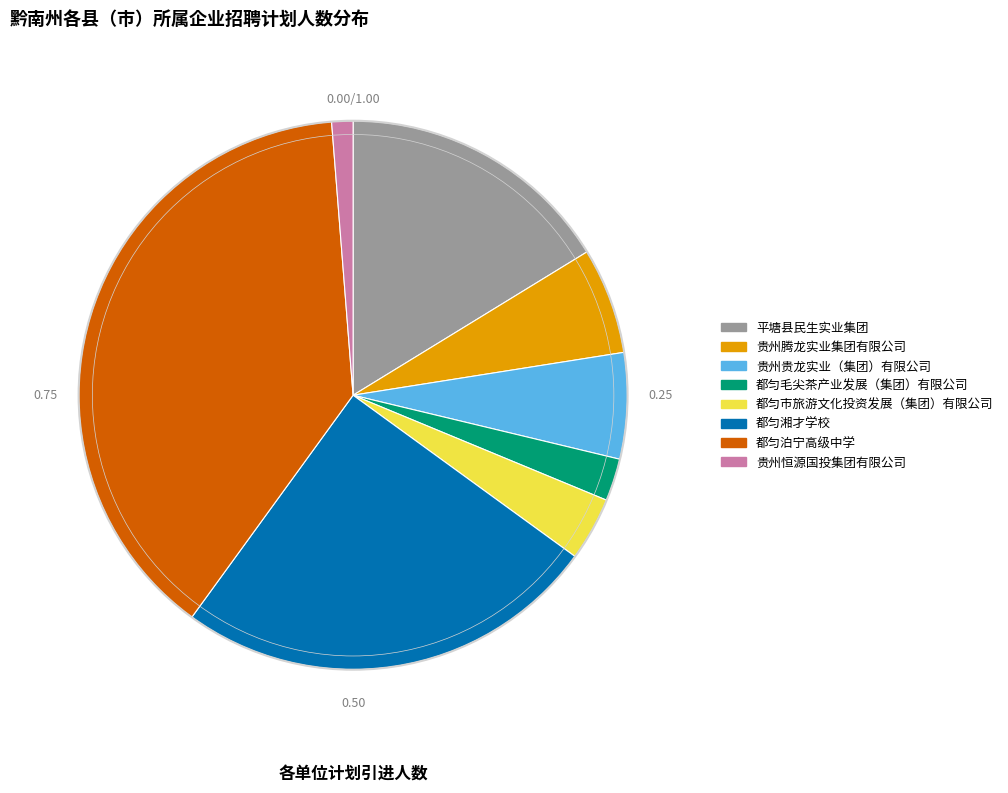

Which slice is the largest?

都匀泊宁高级中学